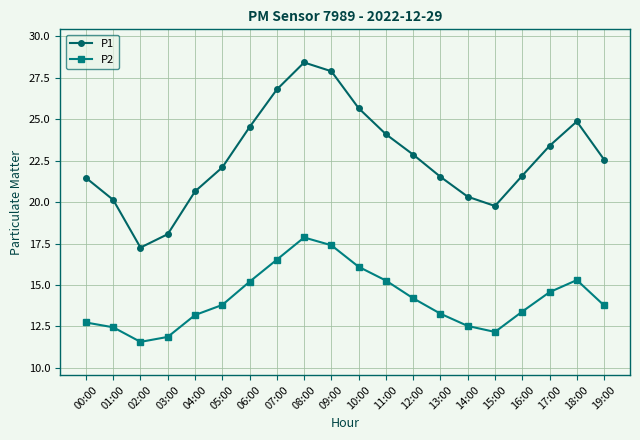

At which category is the sum across all series the highest?

08:00